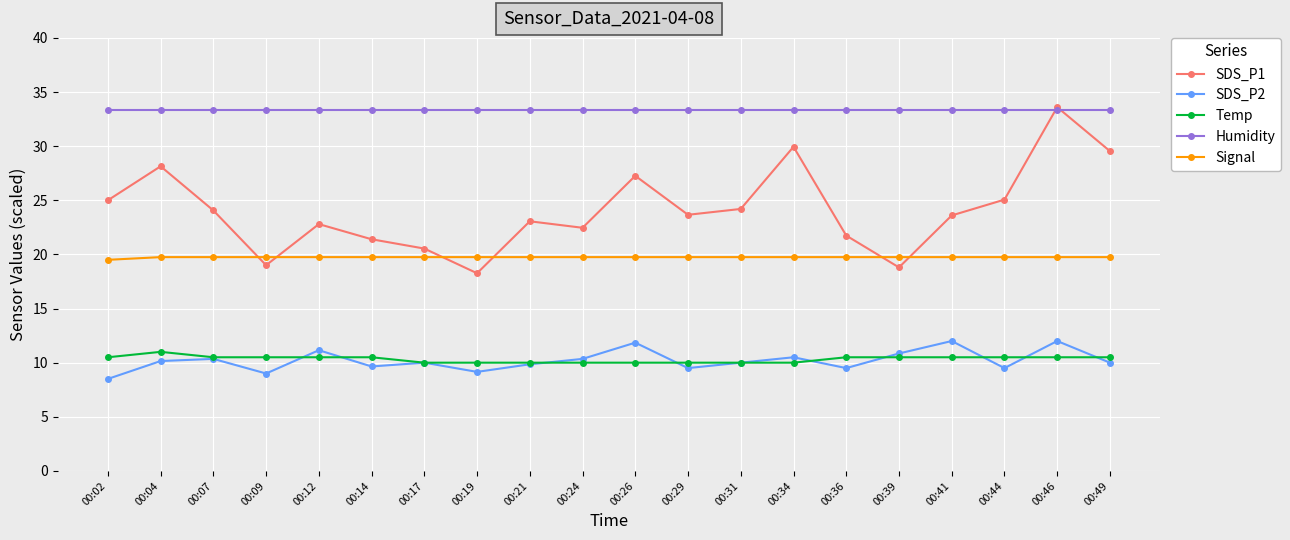

What is the total value across all series at 00:49?

103.1